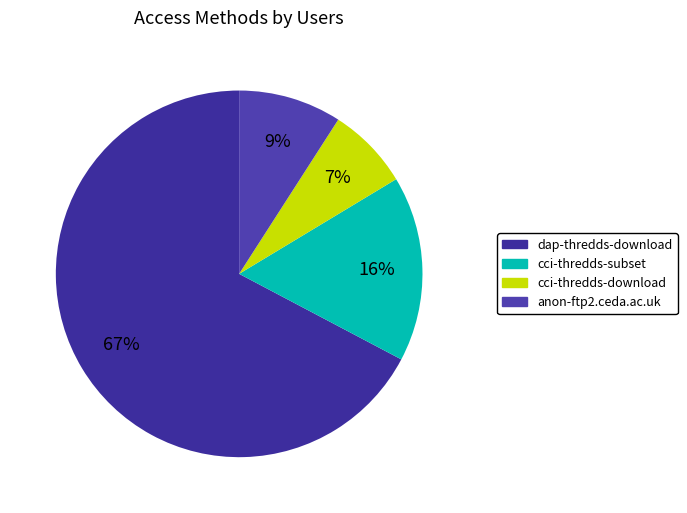

What is the majority slice?

dap-thredds-download